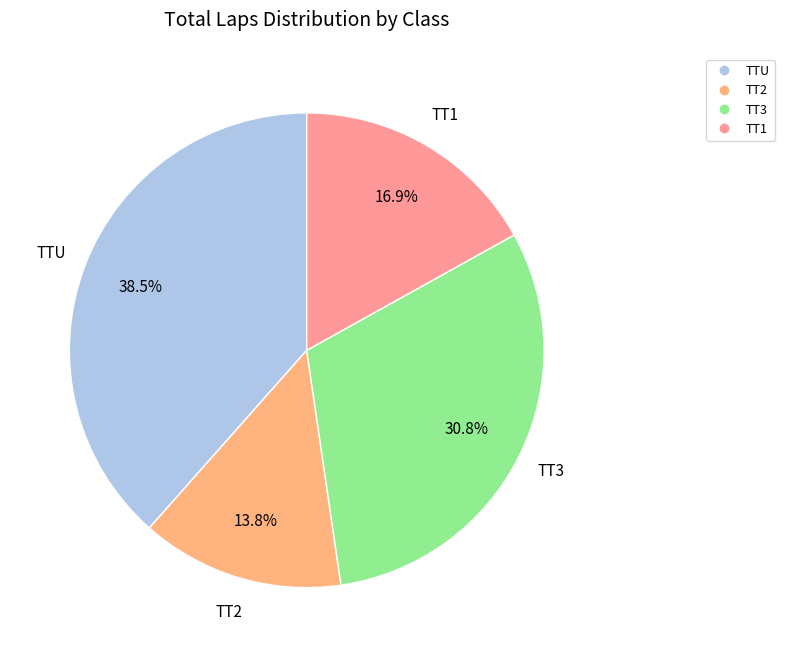

Is there a majority slice in this chart?

No